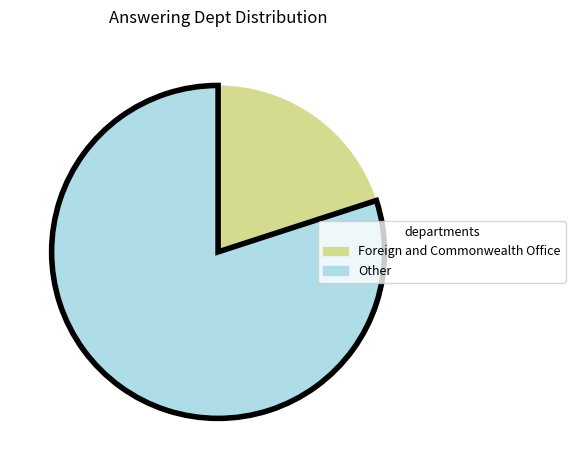

Is there any slice that represents more than half of the pie?

Yes